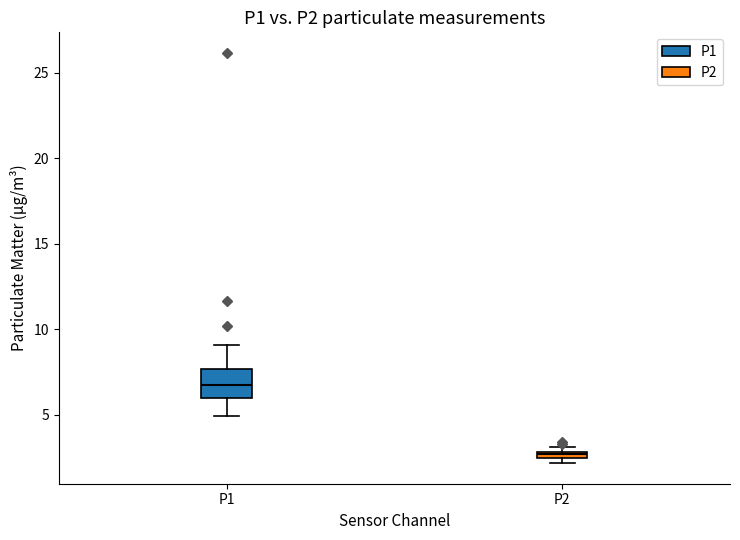

Where does the upper whisker of the box for P1 end on the y-axis? The values are not printed on the chart, so give them approximately, as read against the axis.

9.0